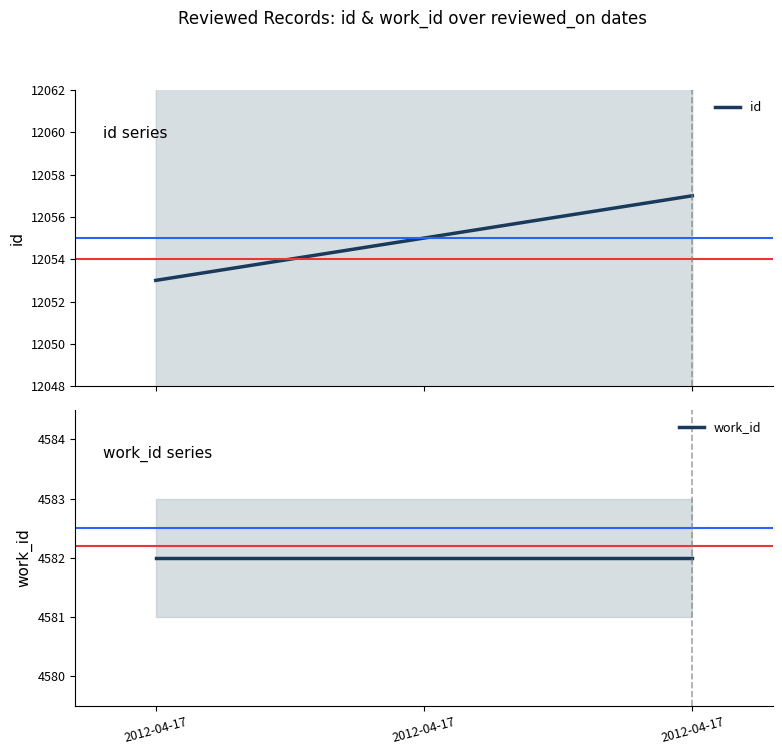

At which category does the chart reach its minimum across all series?

2012-04-17